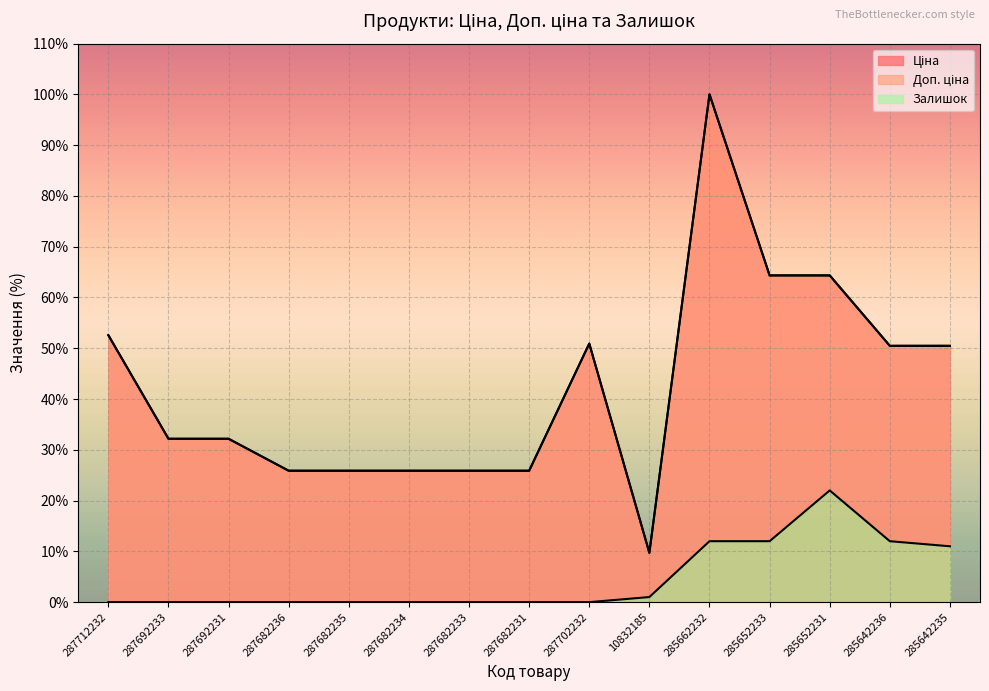

Reading left to right, list all the values displayed in this chart.

Ціна: 287712232=52.6	287692233=32.2	287692231=32.2	287682236=25.9	287682235=25.9	287682234=25.9	287682233=25.9	287682231=25.9	287702232=50.9	10832185=9.7	285662232=100.0	285652233=64.3	285652231=64.3	285642236=50.5	285642235=50.5
Доп. ціна: 287712232=52.6	287692233=32.2	287692231=32.2	287682236=25.9	287682235=25.9	287682234=25.9	287682233=25.9	287682231=25.9	287702232=50.9	10832185=9.7	285662232=100.0	285652233=64.3	285652231=64.3	285642236=50.5	285642235=50.5
Залишок: 287712232=0.0	287692233=0.0	287692231=0.0	287682236=0.0	287682235=0.0	287682234=0.0	287682233=0.0	287682231=0.0	287702232=0.0	10832185=1.0	285662232=12.0	285652233=12.0	285652231=22.0	285642236=12.0	285642235=11.0